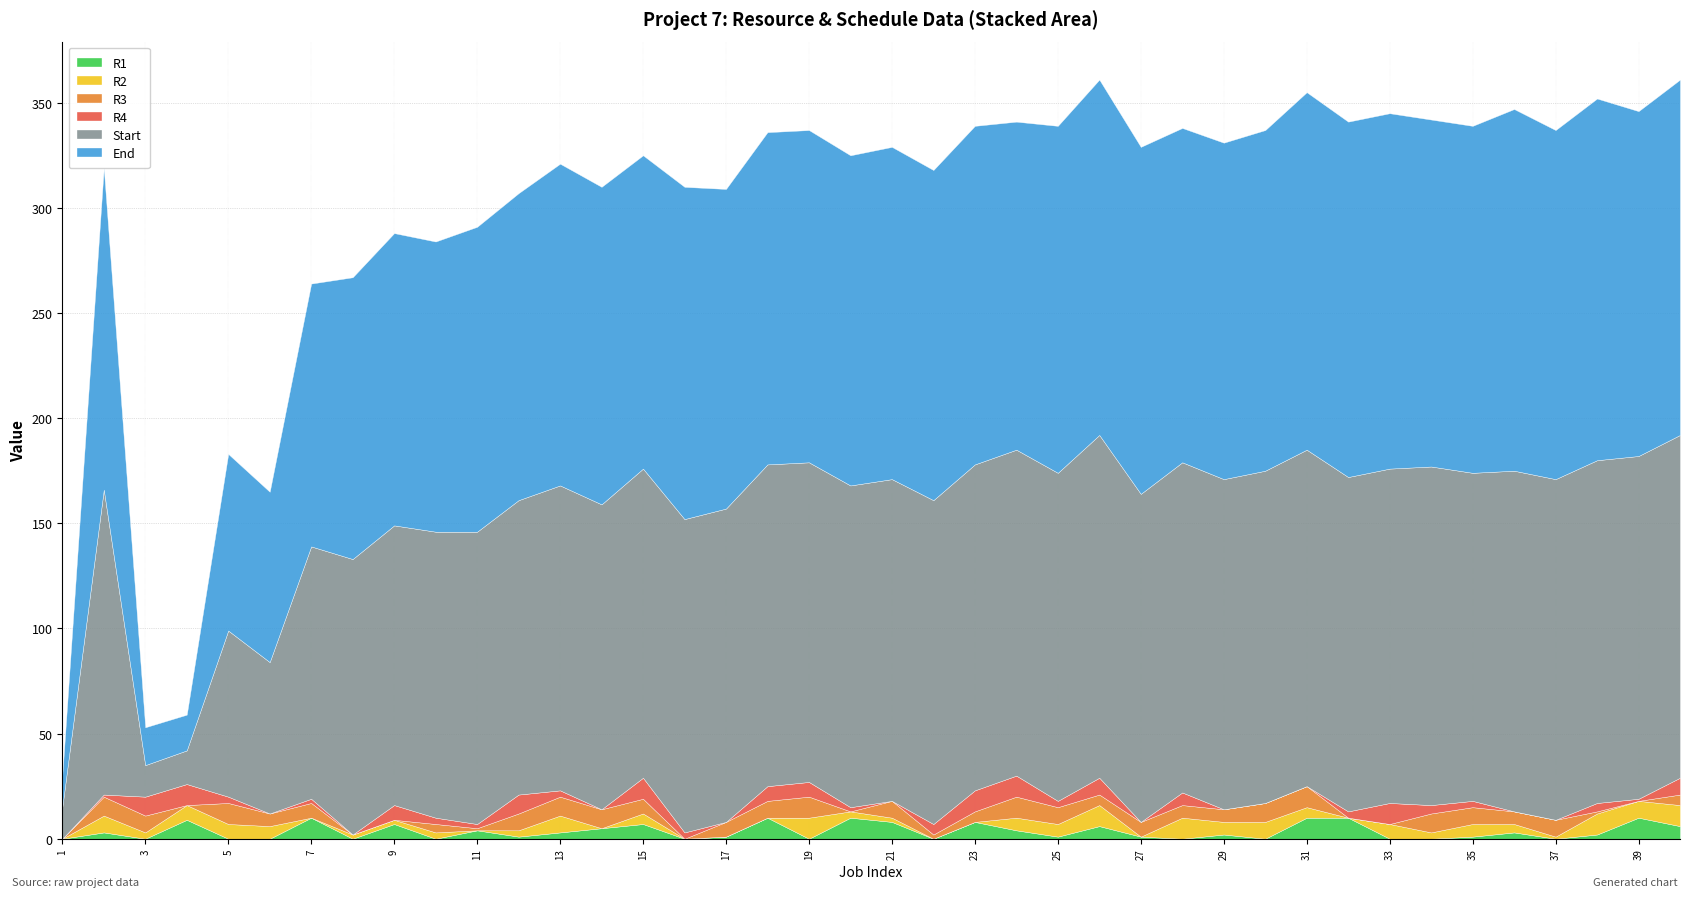

At which category is the sum across all series the highest?

26